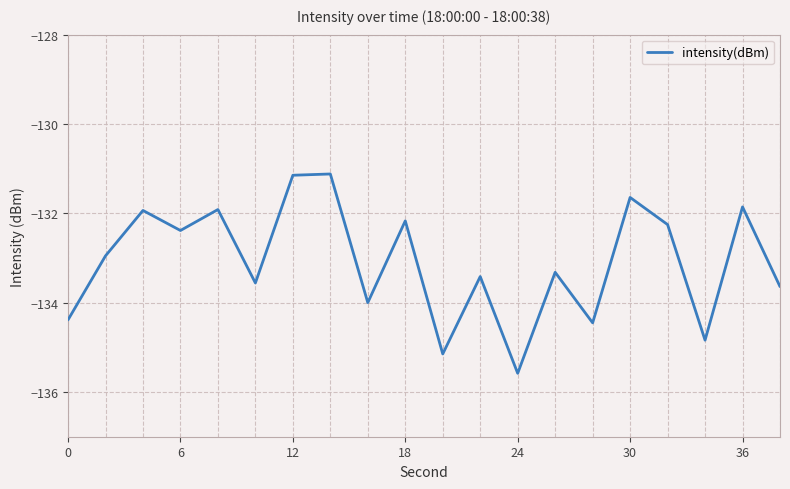

What is the difference between the maximum and minimum values?

4.5